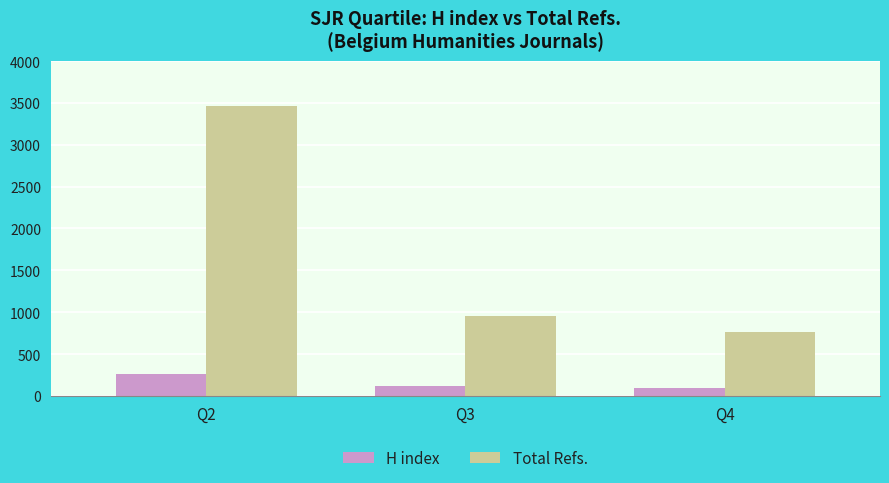

How many values in the Total Refs. series are below 957?

1